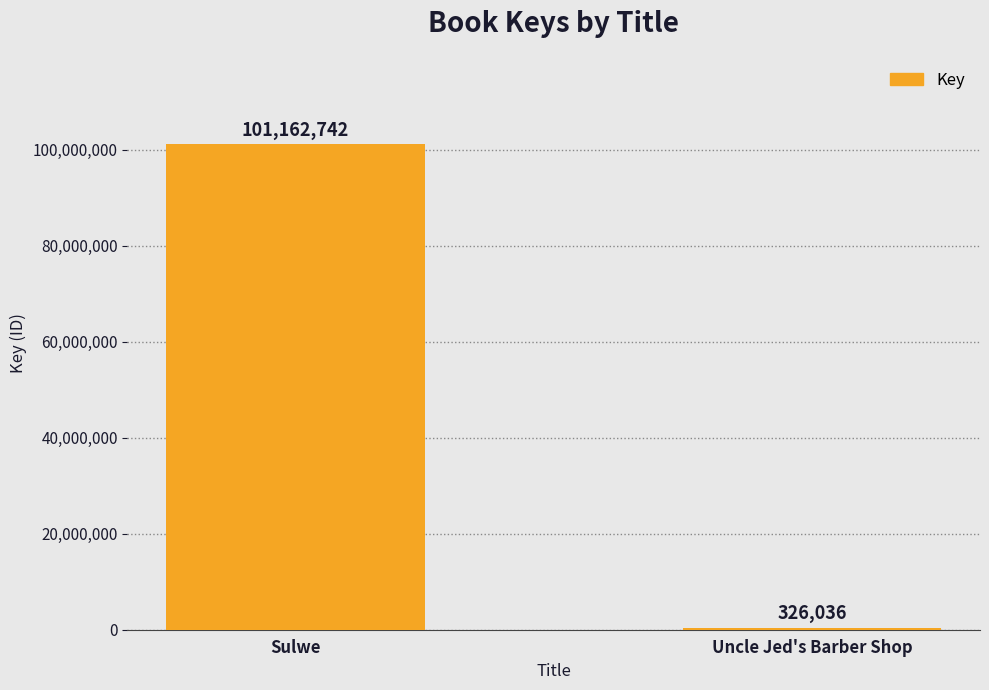

What is the sum of the values at Sulwe and Uncle Jed's Barber Shop?

101488778